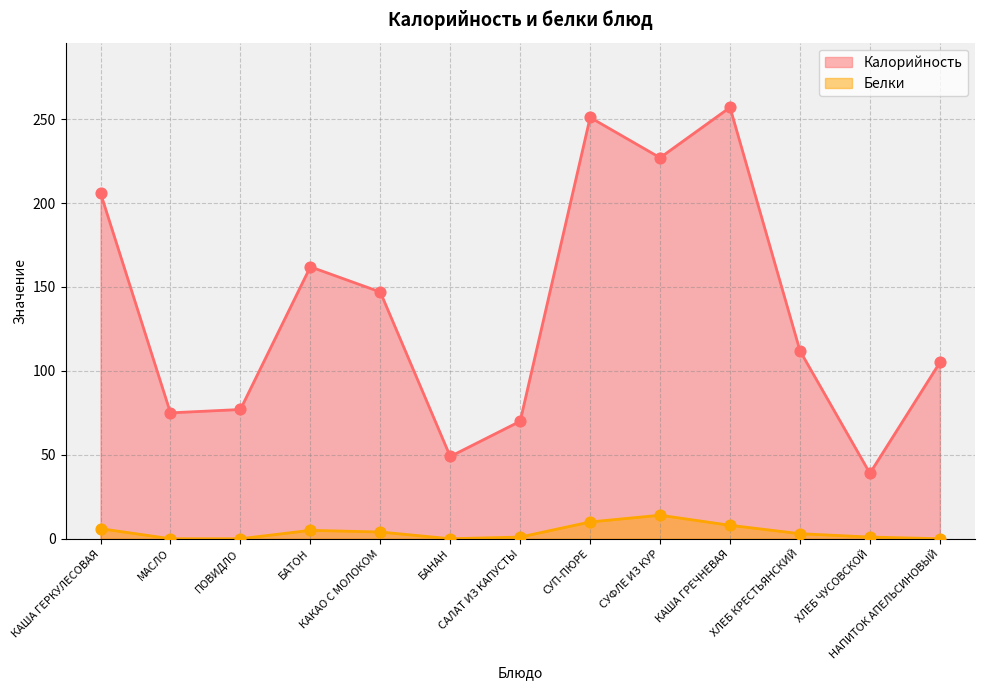

At which category is the sum across all series the highest?

КАША ГРЕЧНЕВАЯ